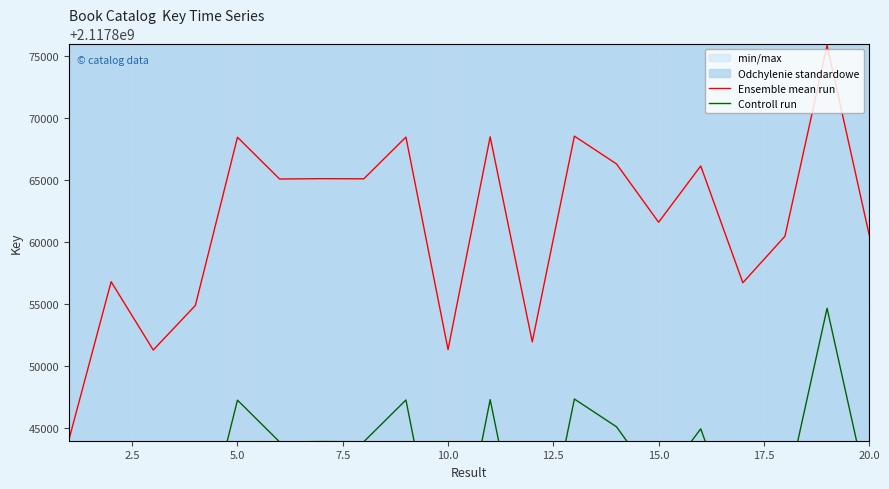

How many interior local valleys does the Controll run series have?

7